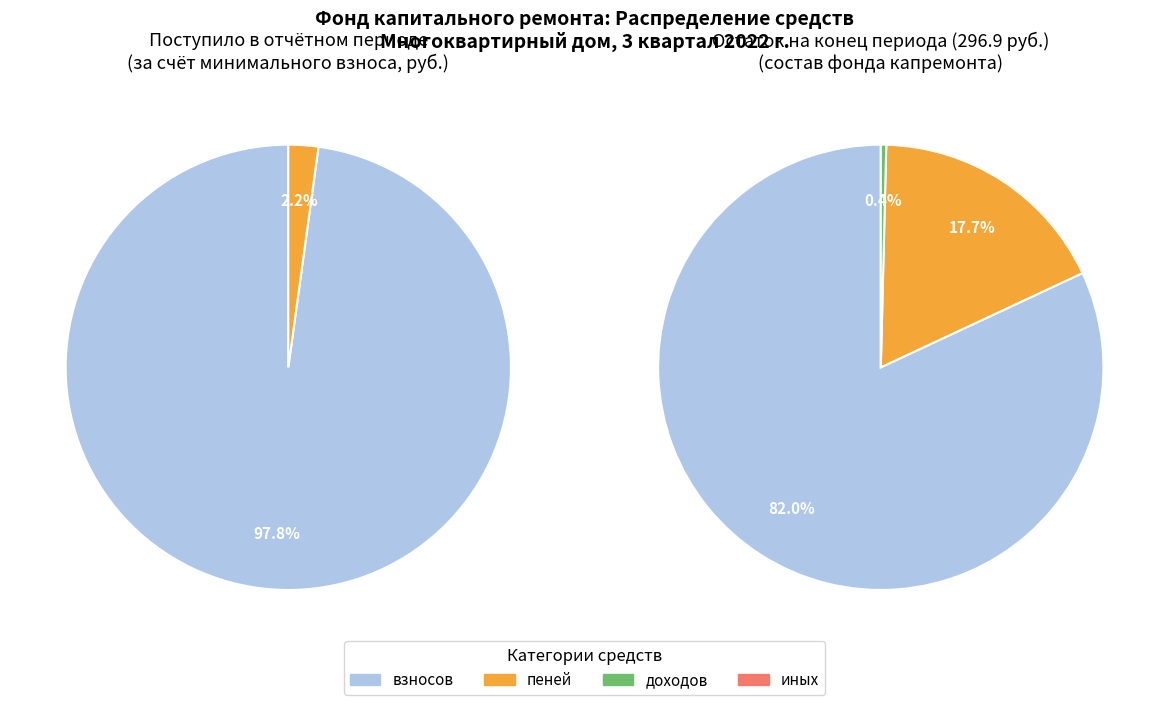

Which has a higher value, в т.ч. взносов or в т.ч. пеней?

в т.ч. взносов